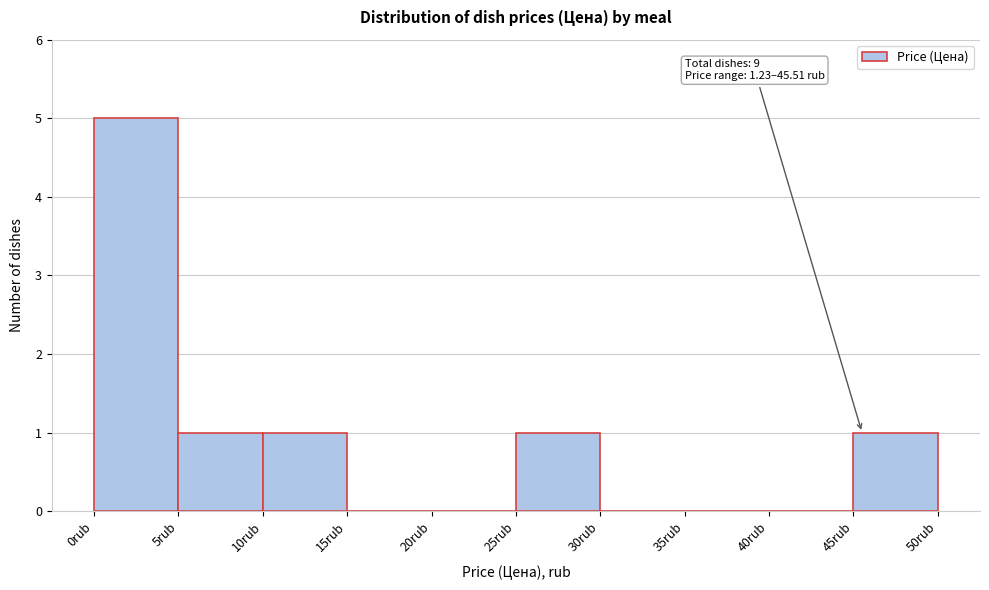

Which range on the x-axis has the tallest bar?

0 to 5